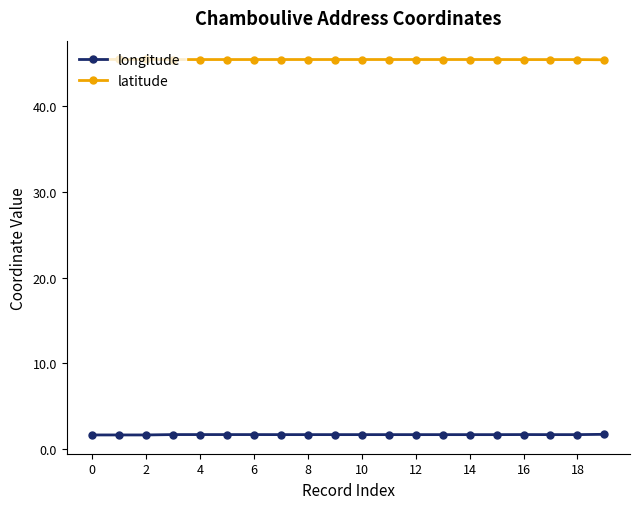

Which series has the largest total across all categories?

latitude